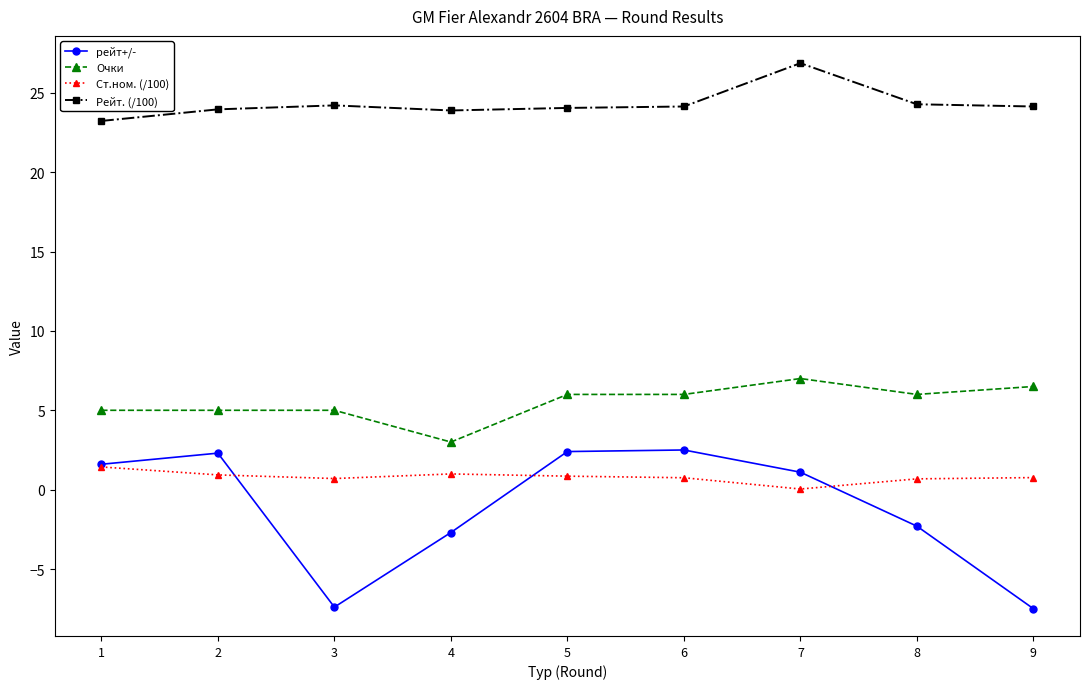

How many series are shown in this chart?

4